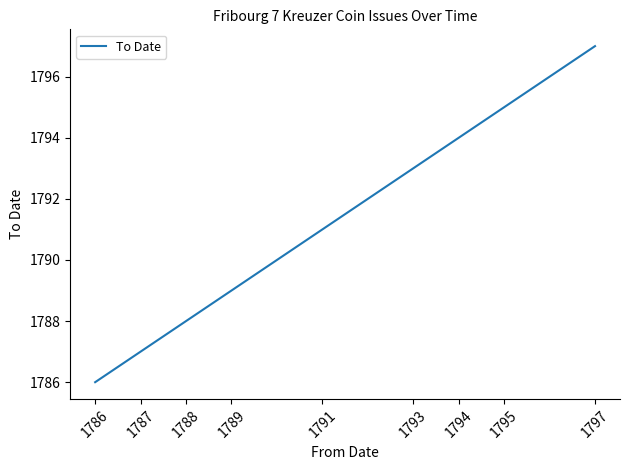

Does the chart display data point markers on the line(s)?

No